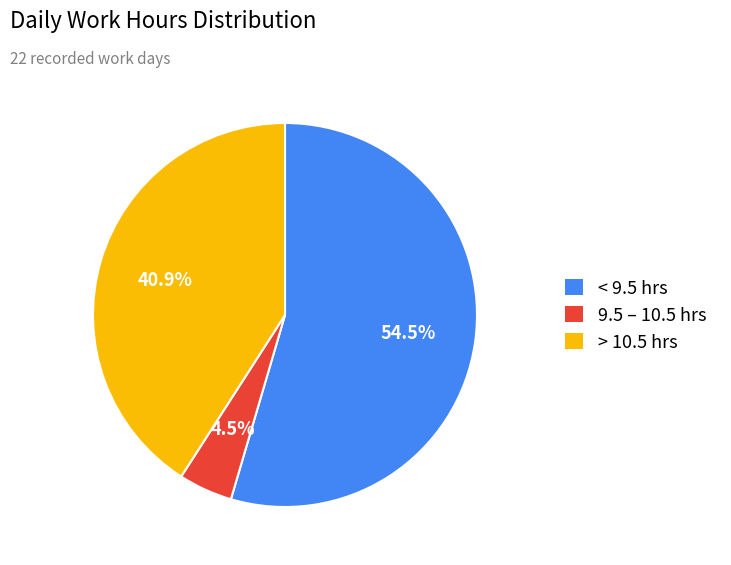

Rank the categories by value from highest to lowest.

< 9.5 hrs, > 10.5 hrs, 9.5 – 10.5 hrs